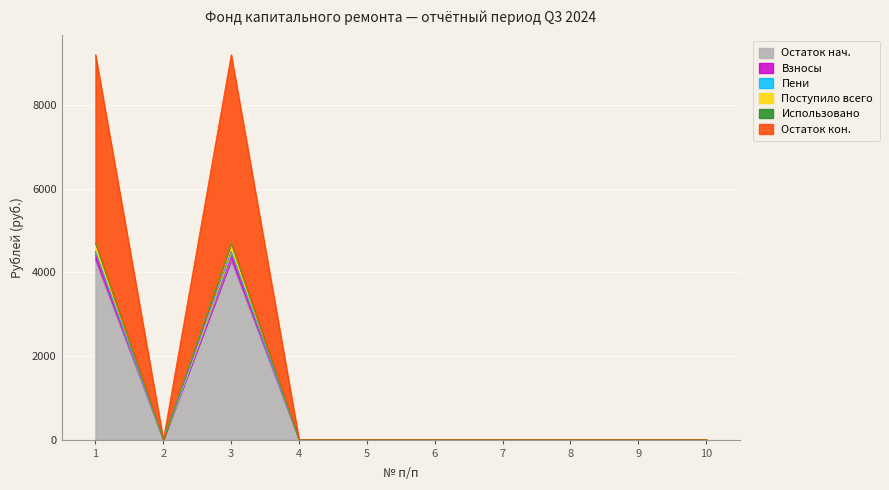

Which has a higher value, 6 or 7?

6